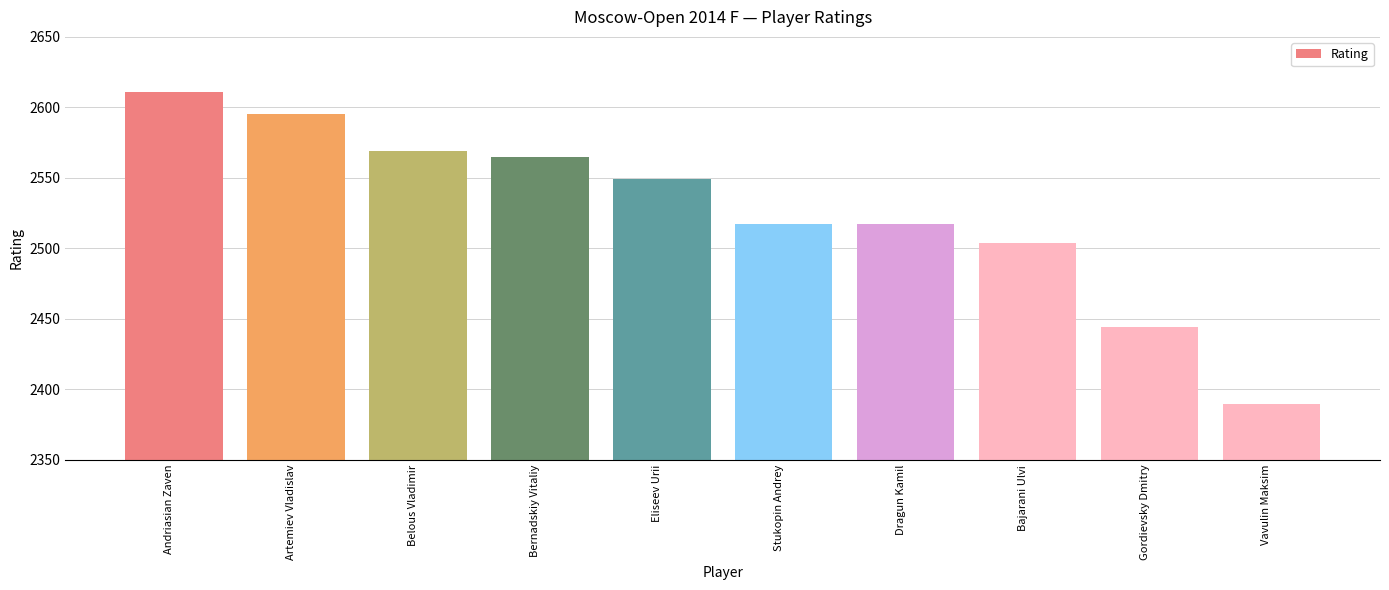

At which label is the value closest to 2500?

Bajarani Ulvi